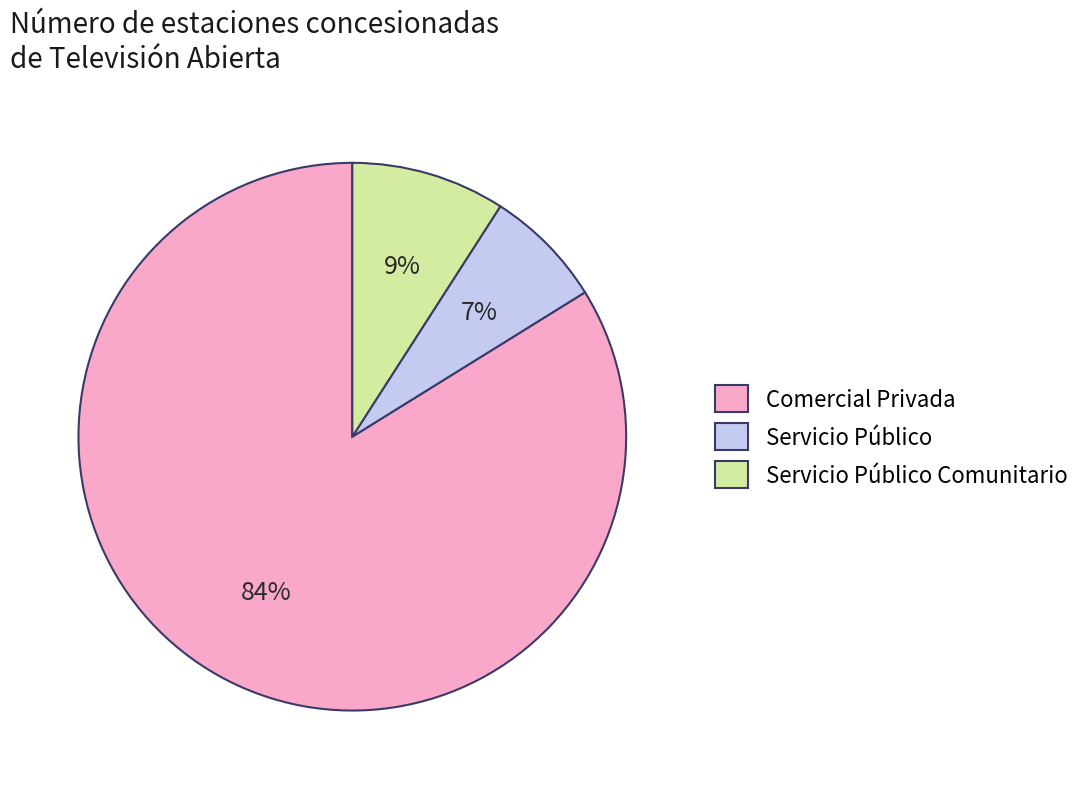

The Servicio Público slice represents 7% of the pie. True or false?

True